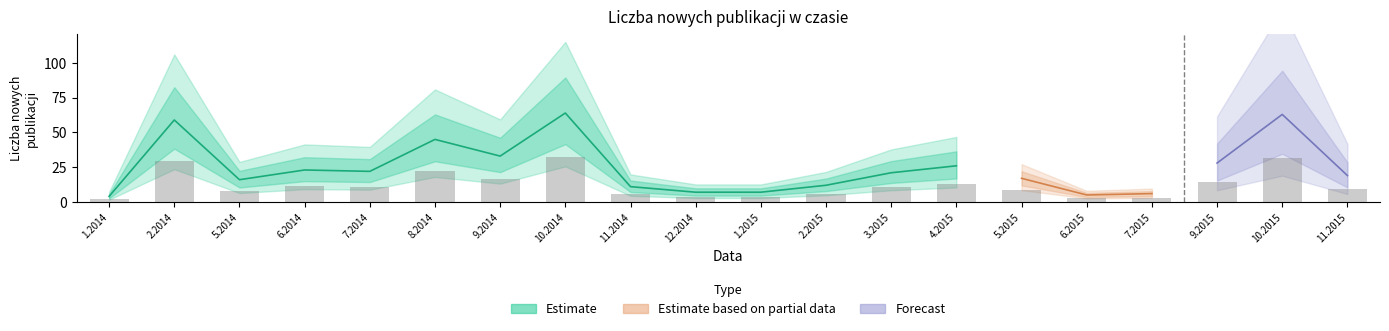

What is the change in value from 11.2014 to 3.2015?

+5.0